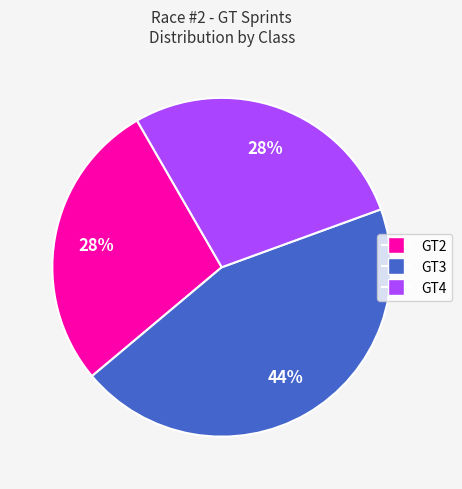

How many segments does this pie chart have?

3